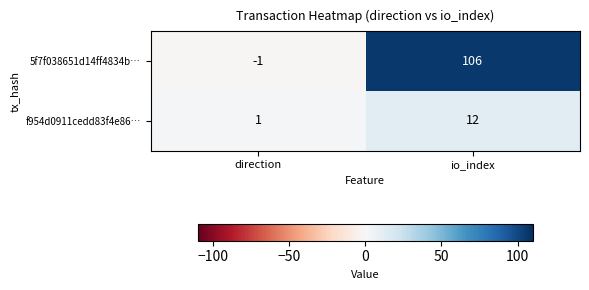

The 5f7f038651d14ff4834b… series shows 106 at io_index. True or false?

True